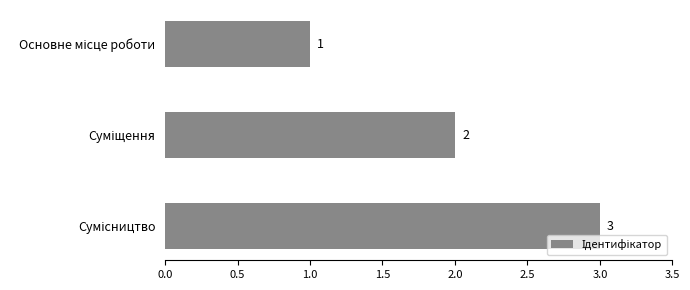

What is the value of the 2nd bar from the top?

2